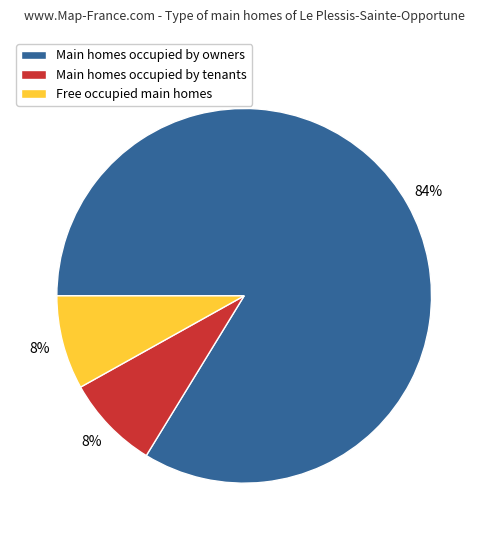

Is the sum of Main homes occupied by owners and Free occupied main homes greater than half?

Yes